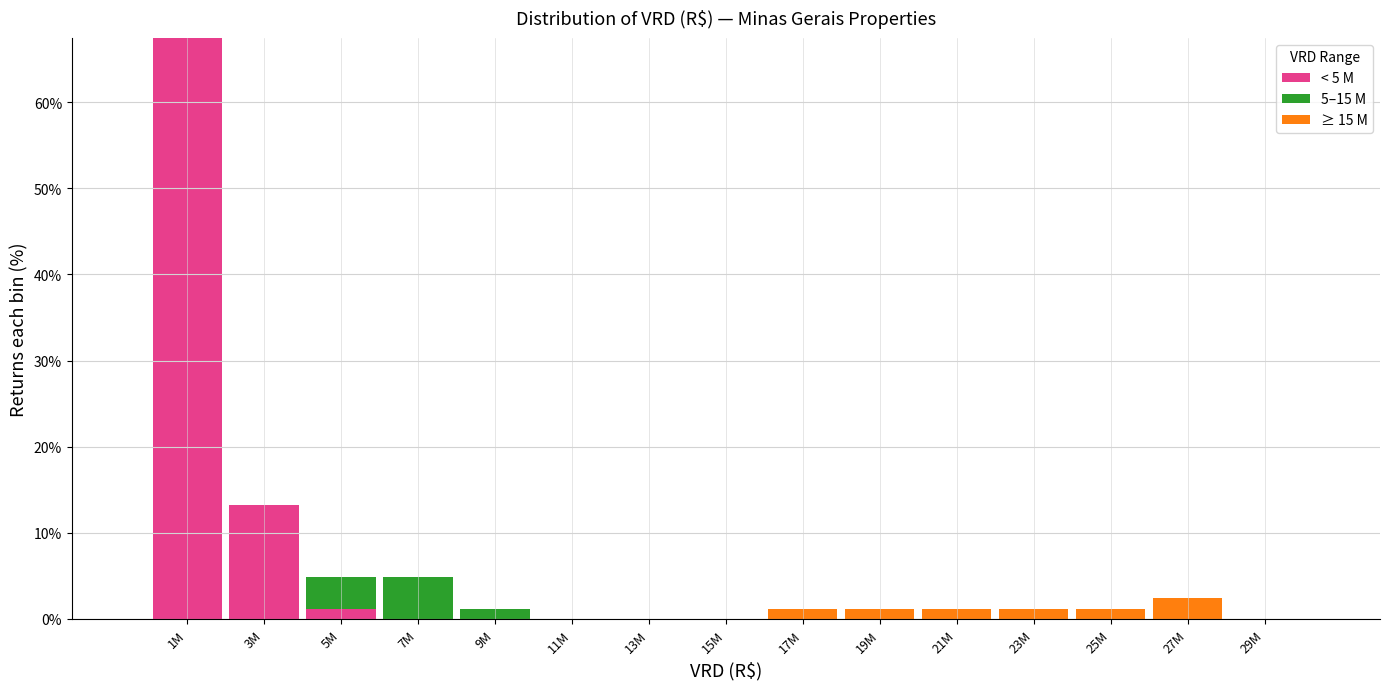

At which category is the sum across all series the highest?

1M